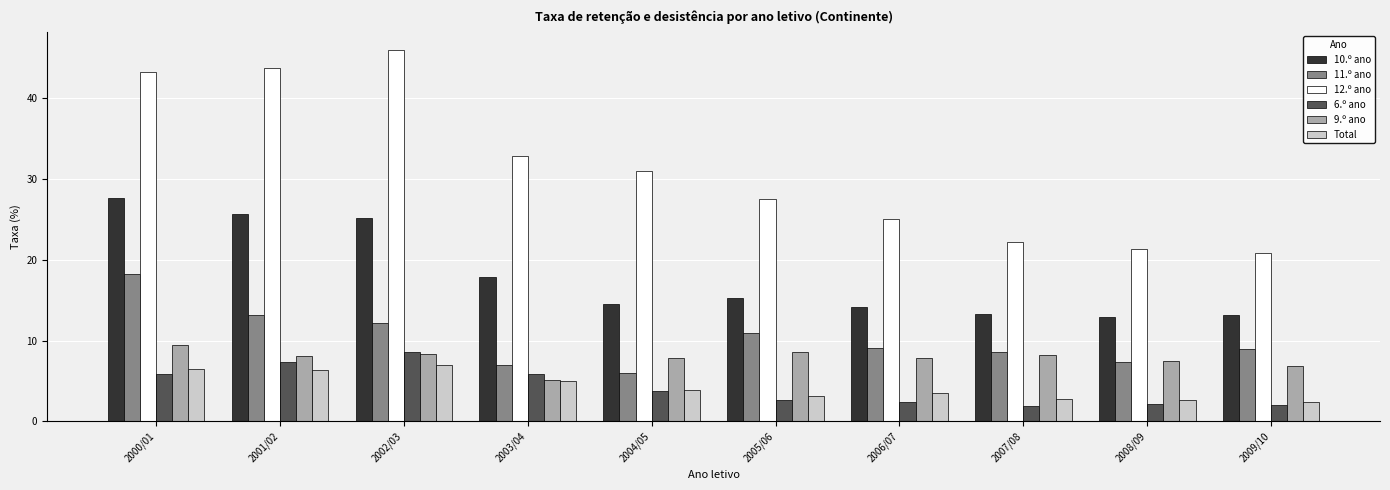

How many groups of bars are there?

10